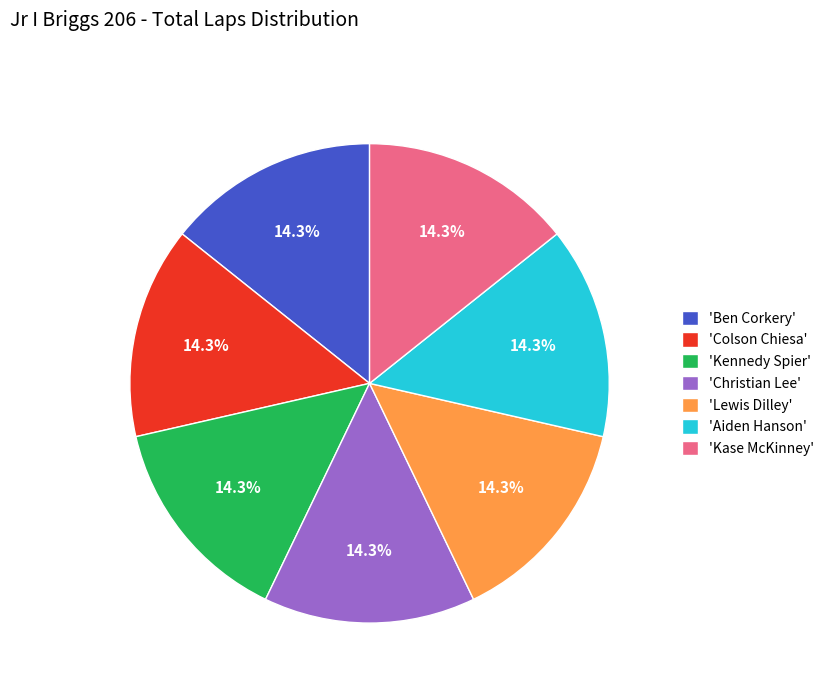

Is there a majority slice in this chart?

No